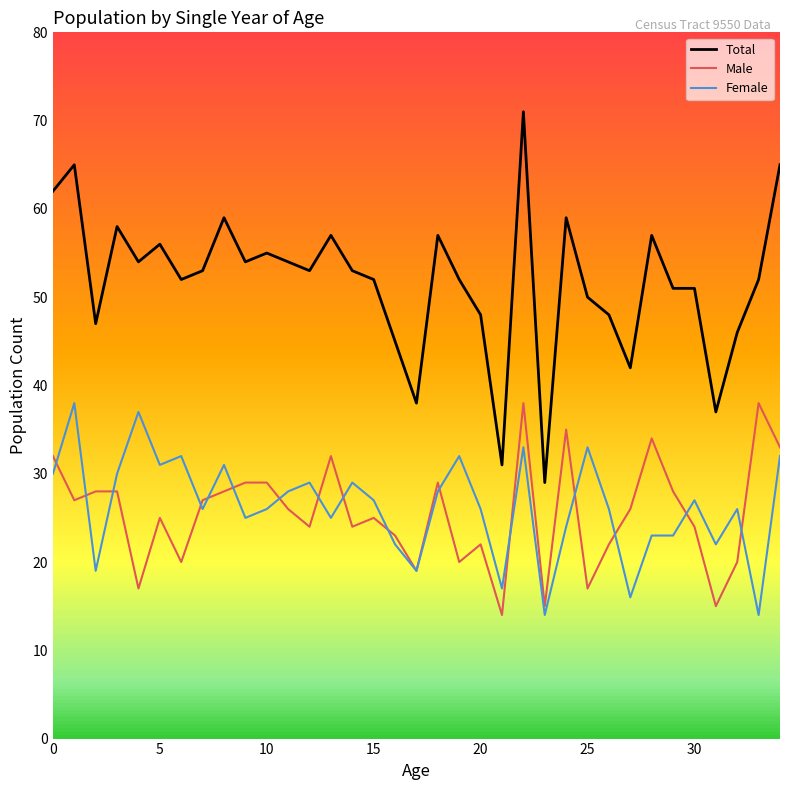

What is the value of the Female point at the 5th from the left?

37